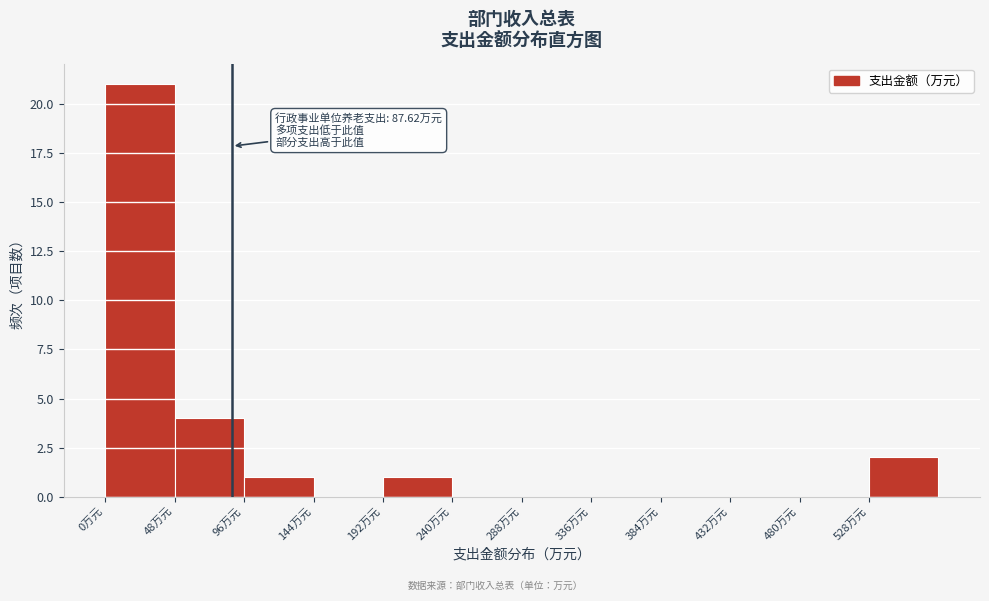

Which range on the x-axis has the tallest bar?

0 to 50